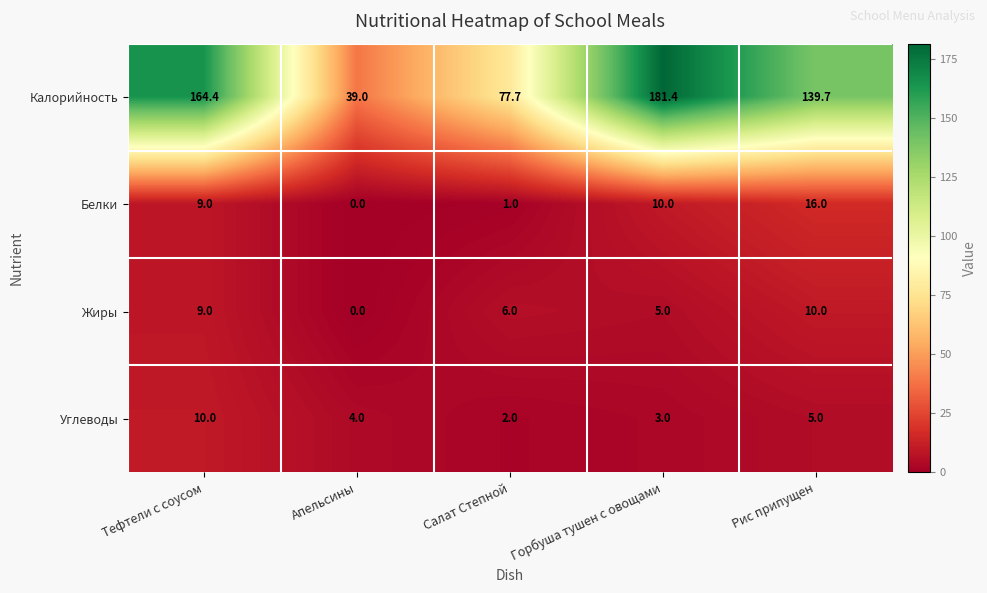

Reading left to right, extract all data points from this chart.

Калорийность: Тефтели с соусом=164.4	Апельсины=39.0	Салат Степной=77.7	Горбуша тушен с овощами=181.4	Рис припущен=139.7
Белки: Тефтели с соусом=9.0	Апельсины=0.0	Салат Степной=1.0	Горбуша тушен с овощами=10.0	Рис припущен=16.0
Жиры: Тефтели с соусом=9.0	Апельсины=0.0	Салат Степной=6.0	Горбуша тушен с овощами=5.0	Рис припущен=10.0
Углеводы: Тефтели с соусом=10.0	Апельсины=4.0	Салат Степной=2.0	Горбуша тушен с овощами=3.0	Рис припущен=5.0